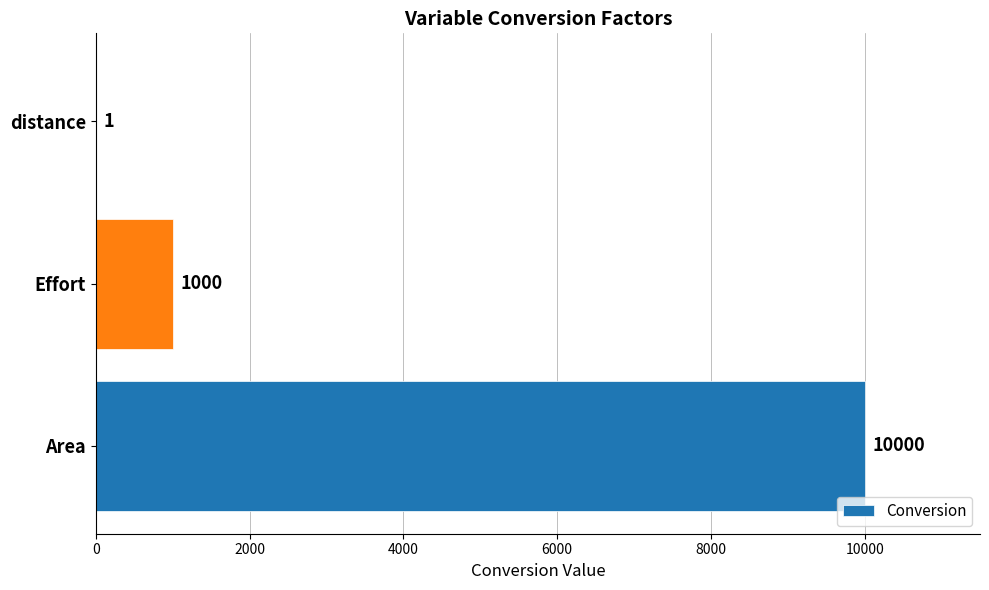

What is the sum of all values?

11001